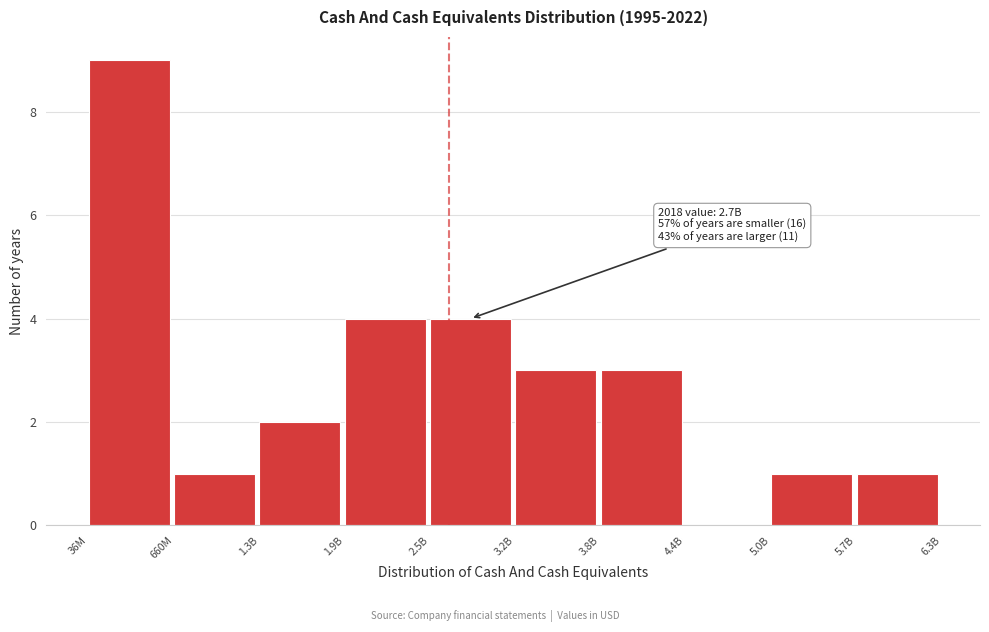

Reading left to right, transcribe all the data shown in this chart.

36M=9	660M=1	1.3B=2	1.9B=4	2.5B=4	3.2B=3	3.8B=3	4.4B=0	5.0B=1	5.7B=1